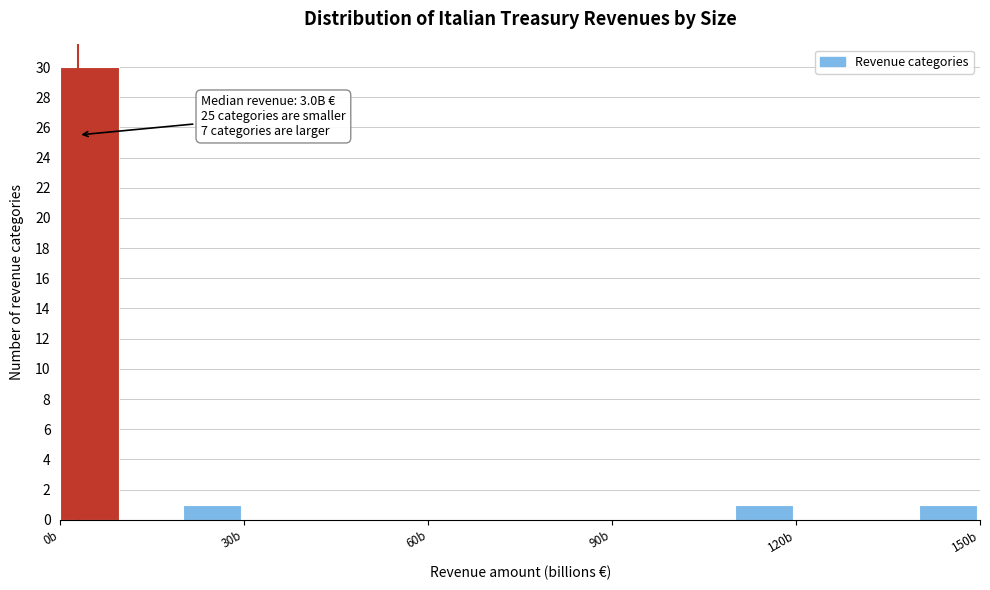

Read against the x-axis, roughly where is the centre of the tallest bar?

5